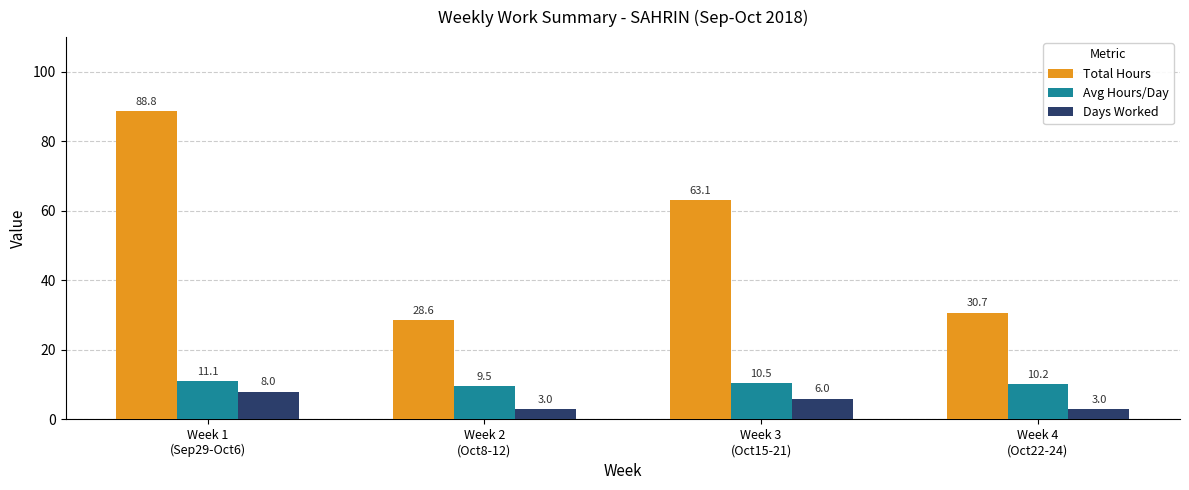

The Days Worked series shows 11.3 at Week 1
(Sep29-Oct6). True or false?

False